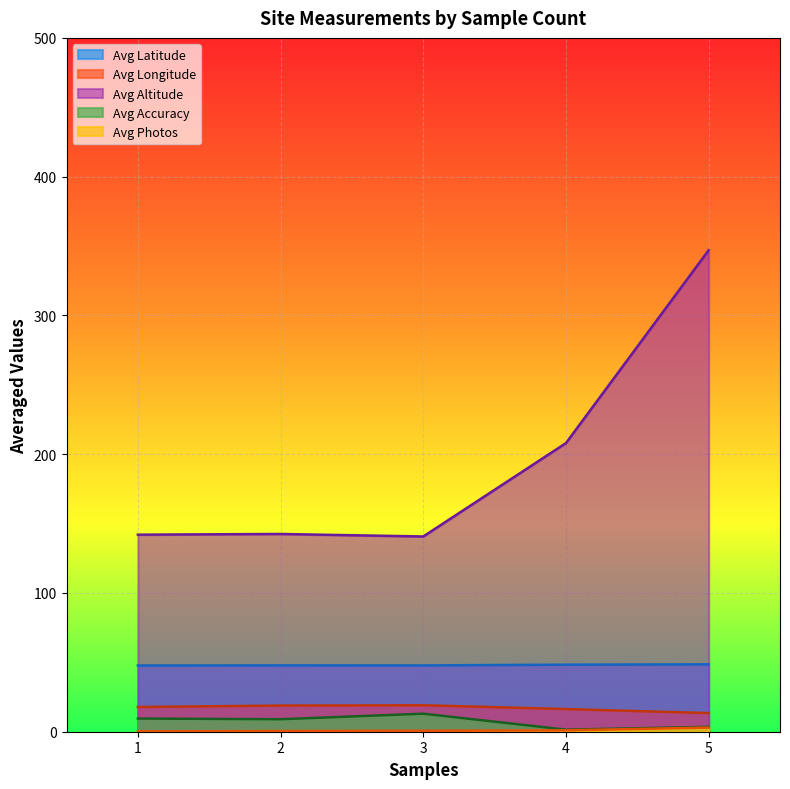

Is it true that Avg Latitude equals 11.8 at 2?

False